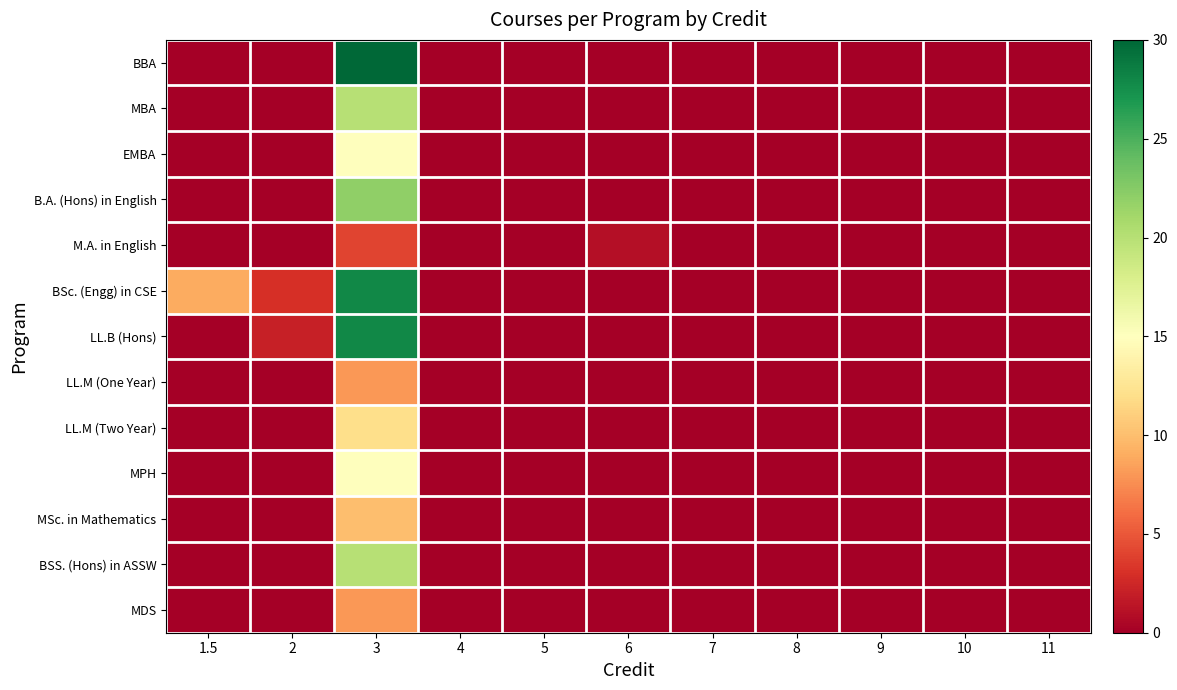

At how many categories does at least one series exceed 22?

1